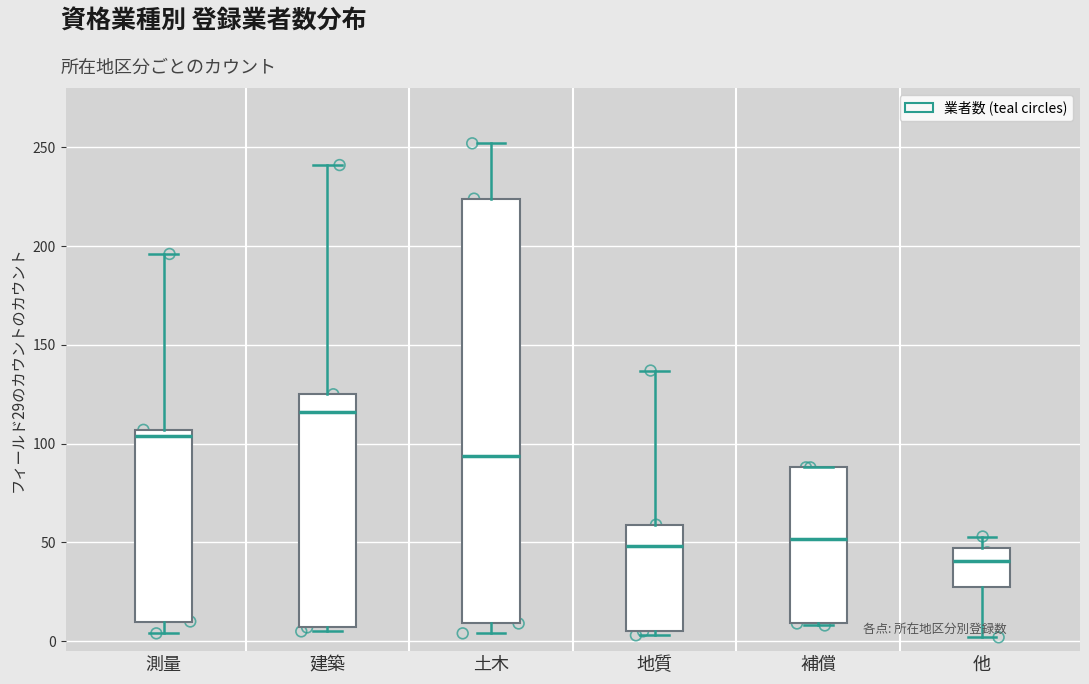

Where is the lower edge of the box for 土木 on the y-axis? The values are not printed on the chart, so give them approximately, as read against the axis.

10